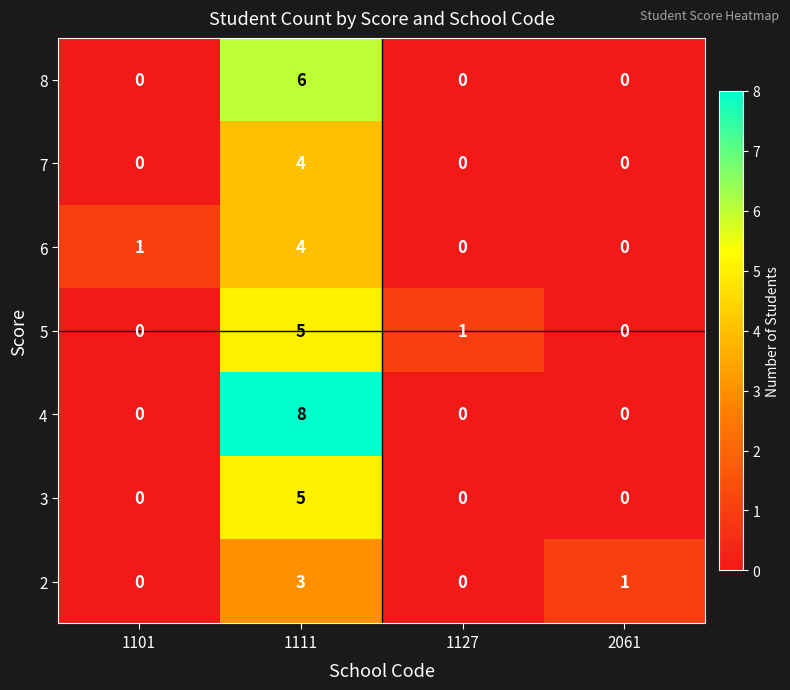

Reading left to right, transcribe all the data shown in this chart.

8: 0	6	0	0
7: 0	4	0	0
6: 1	4	0	0
5: 0	5	1	0
4: 0	8	0	0
3: 0	5	0	0
2: 0	3	0	1